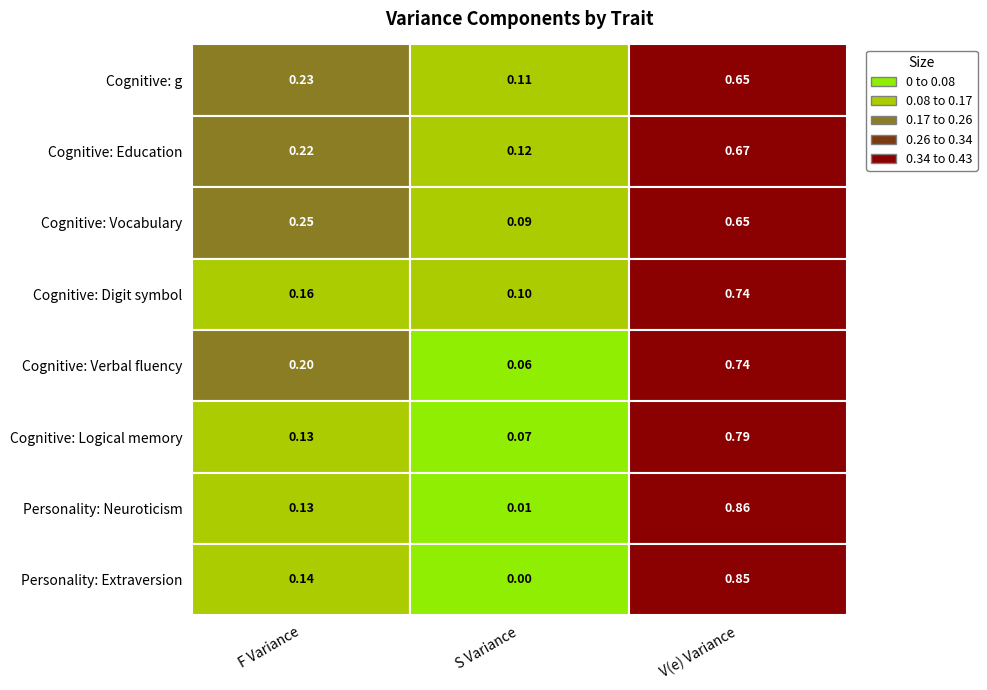

Rank the categories by Personality: Neuroticism value from highest to lowest.

V(e) Variance, F Variance, S Variance